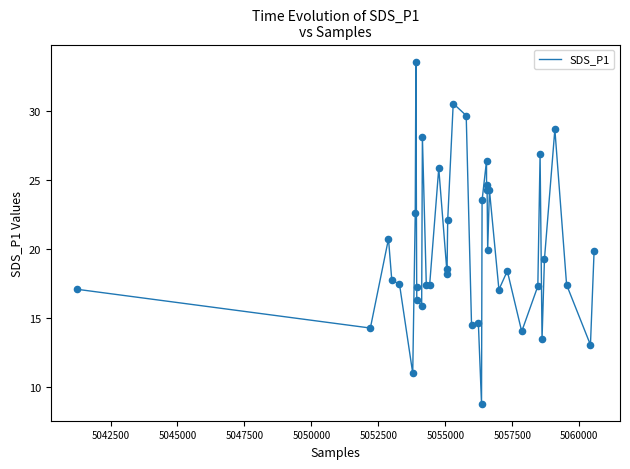

What is the minimum value shown in the chart?

8.8